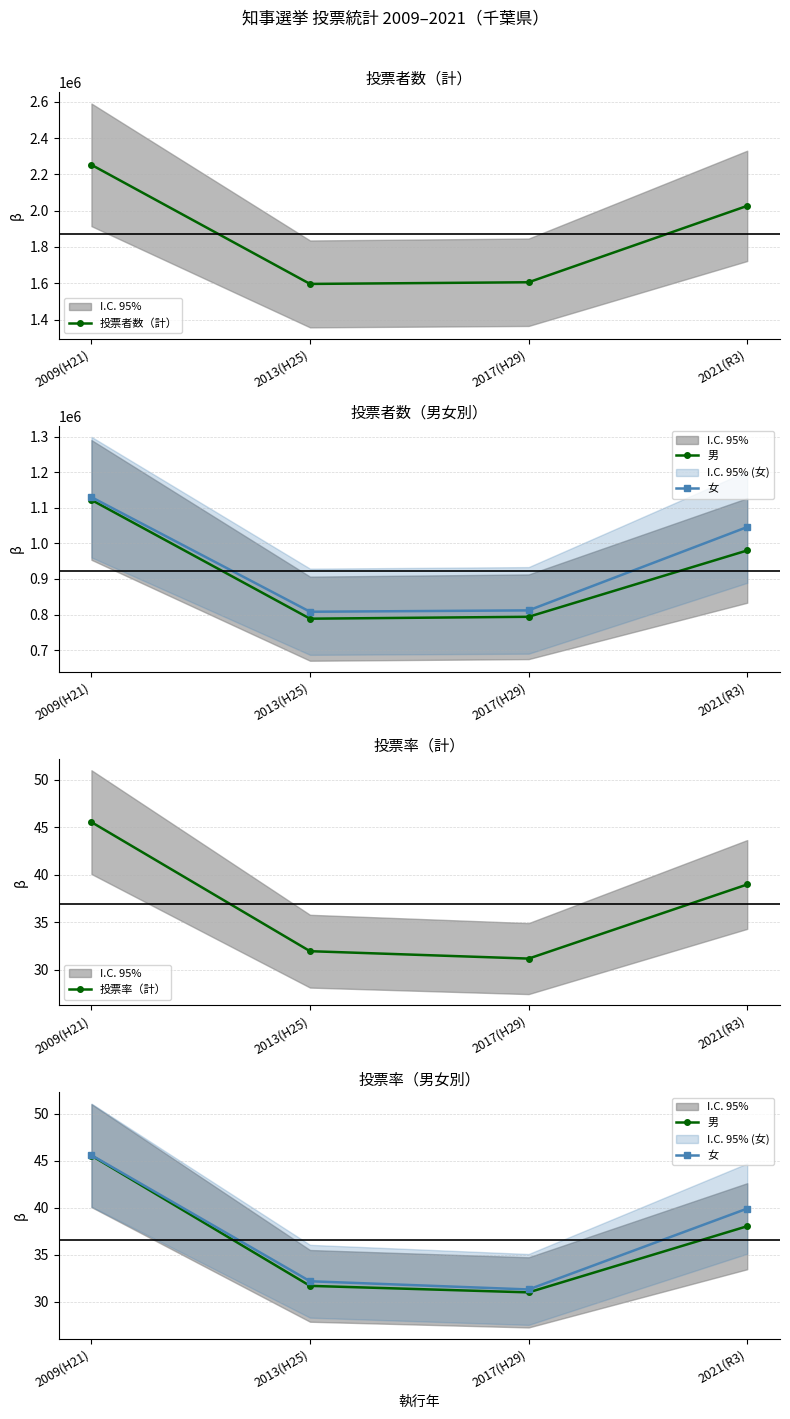

In 男, how many points are lower than both neighbors (excluding endpoints)?

1